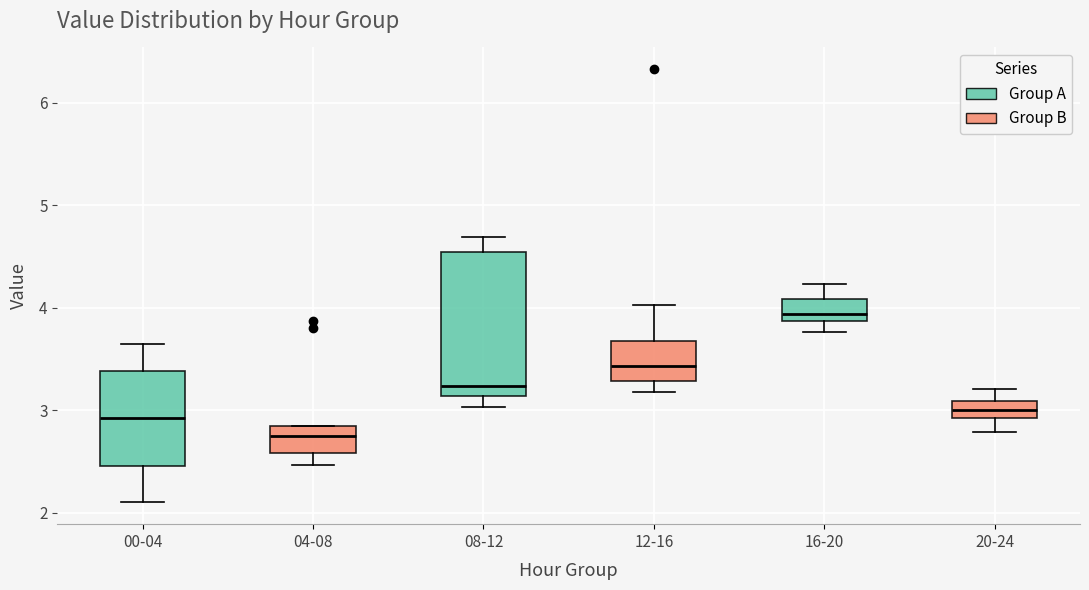

Reading left to right, read every box against the y-axis: the position of its median line, the range the box covers, and the ends of its whiskers. The values are not printed on the chart, so give them approximately, as read against the axis.

00-04: median 2.9, box 2.5 to 3.4, whiskers 2.1 to 3.7
04-08: median 2.8 (inside the box), box 2.6 to 2.8, whiskers 2.5 to 2.9
08-12: median 3.2, box 3.1 to 4.5, whiskers 3.0 to 4.7
12-16: median 3.4, box 3.3 to 3.7, whiskers 3.2 to 4.0
16-20: median 3.9 (just above the box's lower edge), box 3.9 to 4.1, whiskers 3.8 to 4.2
20-24: median 3.0, box 2.9 to 3.1, whiskers 2.8 to 3.2